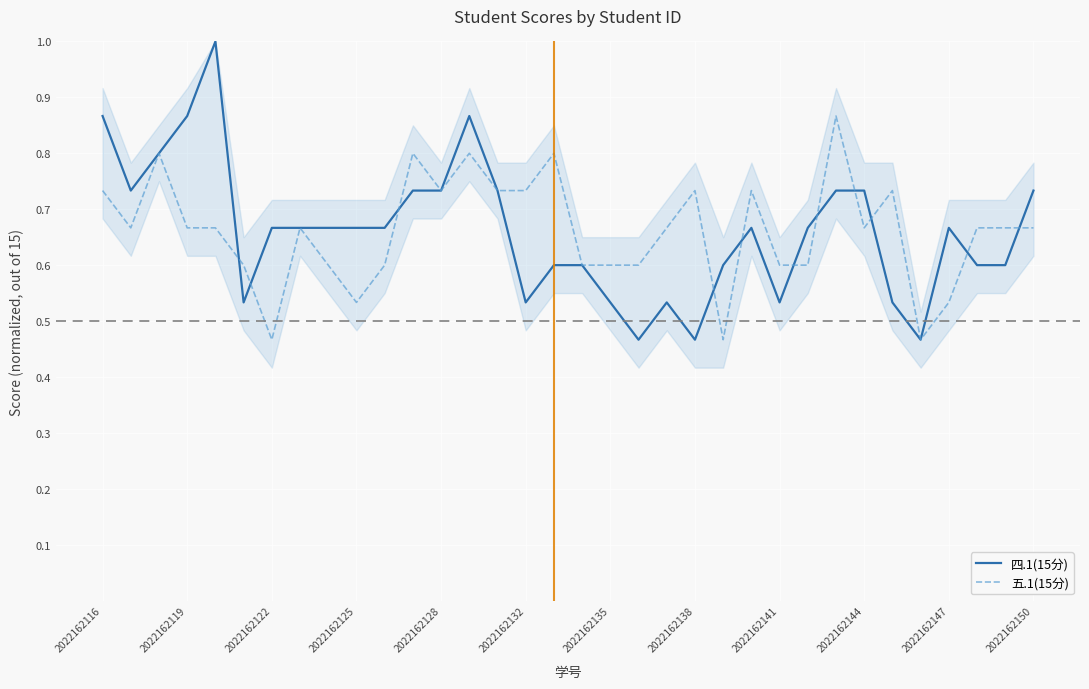

What is the highest value of the 四.1(15分) series?

1.0